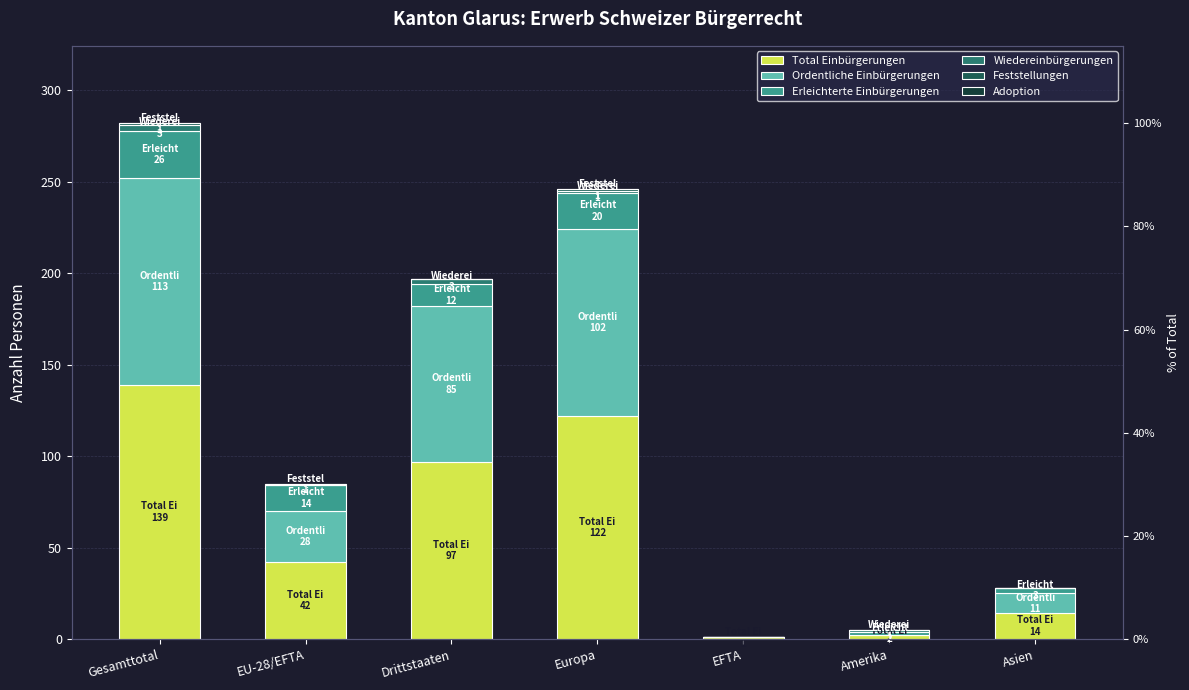

At how many categories does at least one series exceed 101?

2